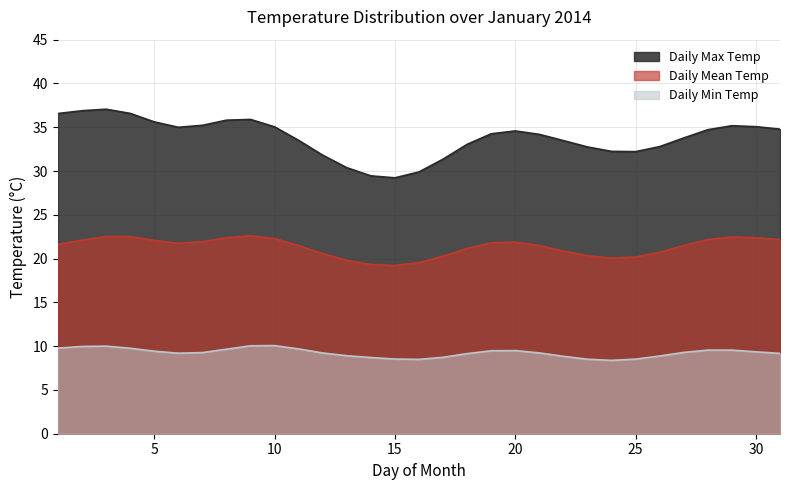

What is the difference between the maximum and second lowest values in the Daily Max Temp series?

7.6